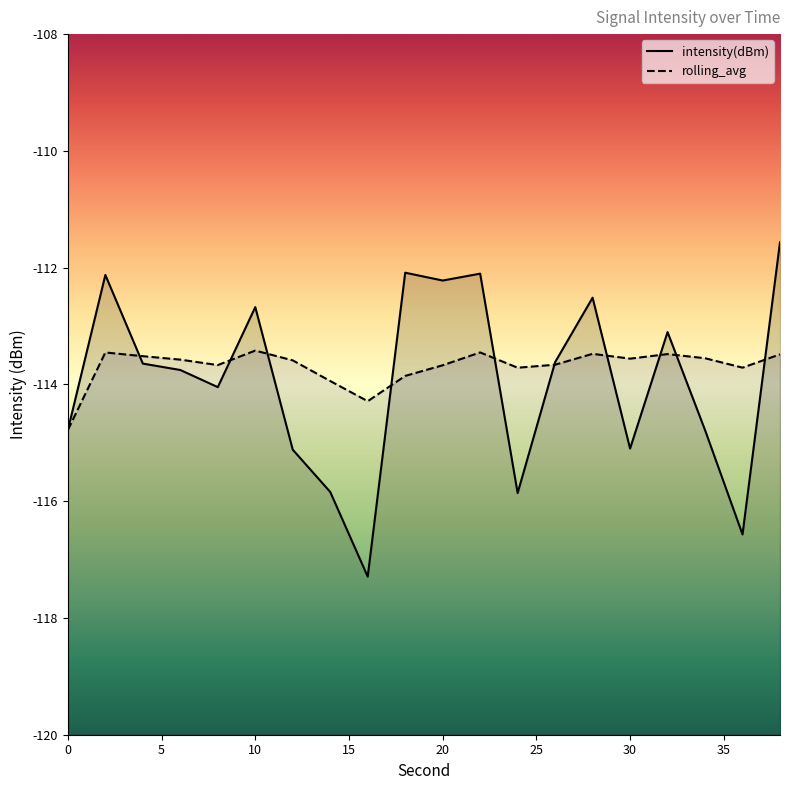

Reading right to left, extract all data points from this chart.

intensity(dBm): -111.6	-116.6	-114.8	-113.1	-115.1	-112.5	-113.6	-115.9	-112.1	-112.2	-112.1	-117.3	-115.8	-115.1	-112.7	-114.0	-113.8	-113.6	-112.1	-114.8
rolling_avg: -113.5	-113.7	-113.6	-113.5	-113.6	-113.5	-113.7	-113.7	-113.5	-113.7	-113.9	-114.3	-113.9	-113.6	-113.4	-113.7	-113.6	-113.5	-113.5	-114.8